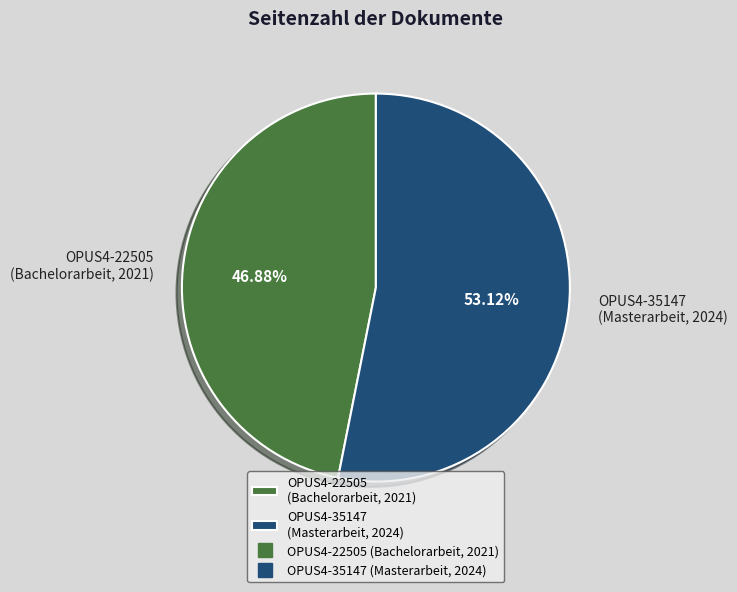

How many slices are in this pie chart?

2